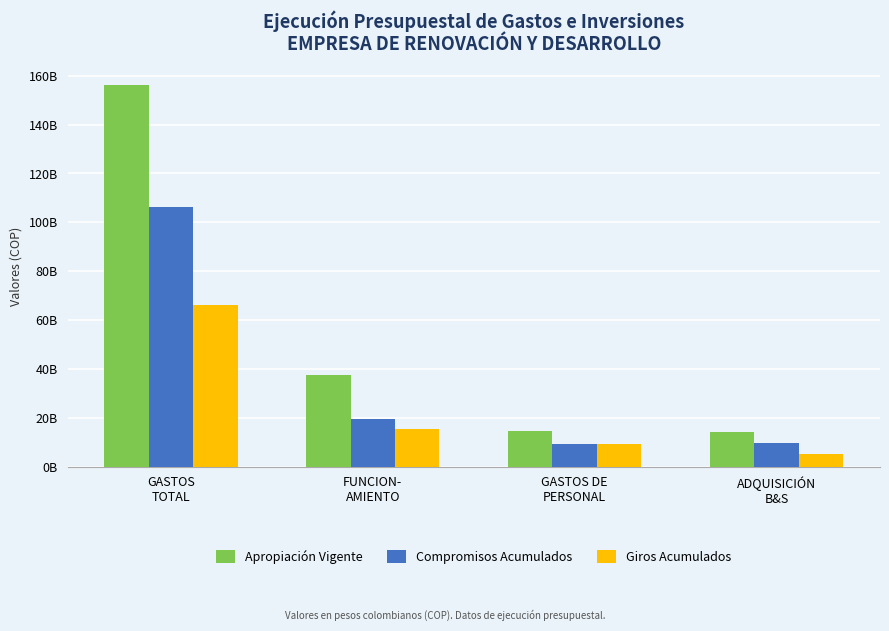

What are all the series names shown in the legend?

Apropiación Vigente, Compromisos Acumulados, Giros Acumulados